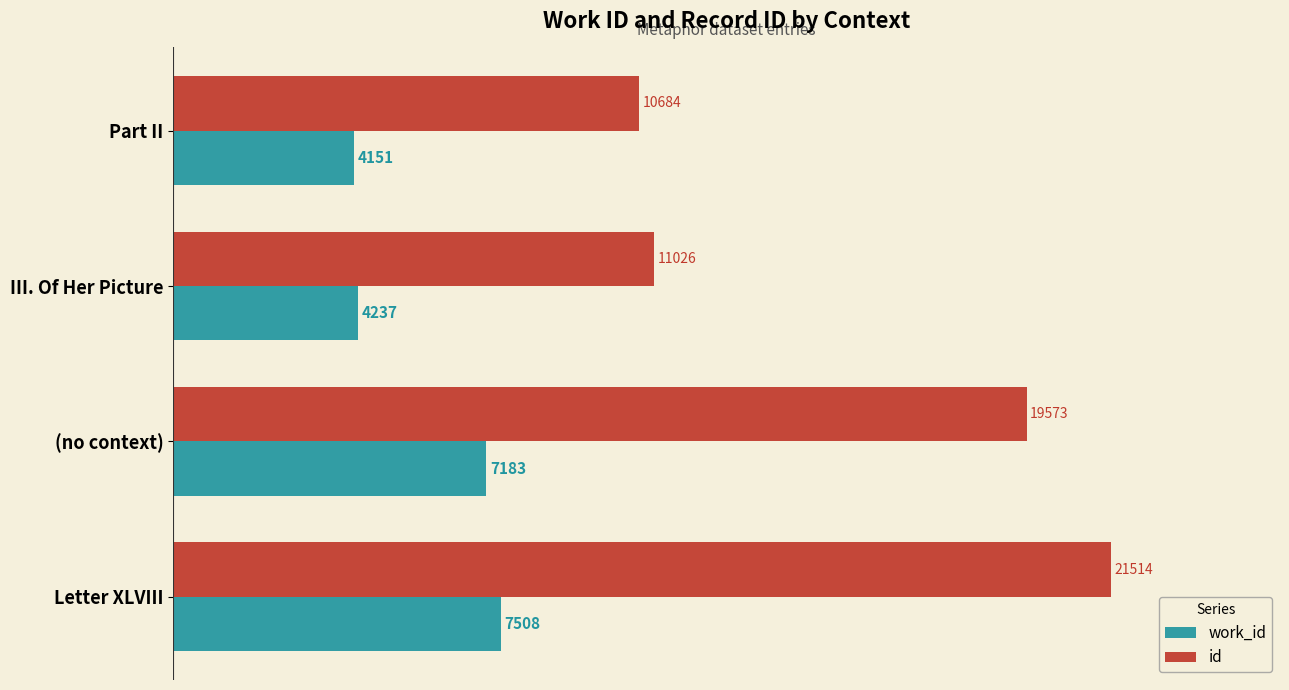

Where is work_id nearest to the value 5829?

(no context)